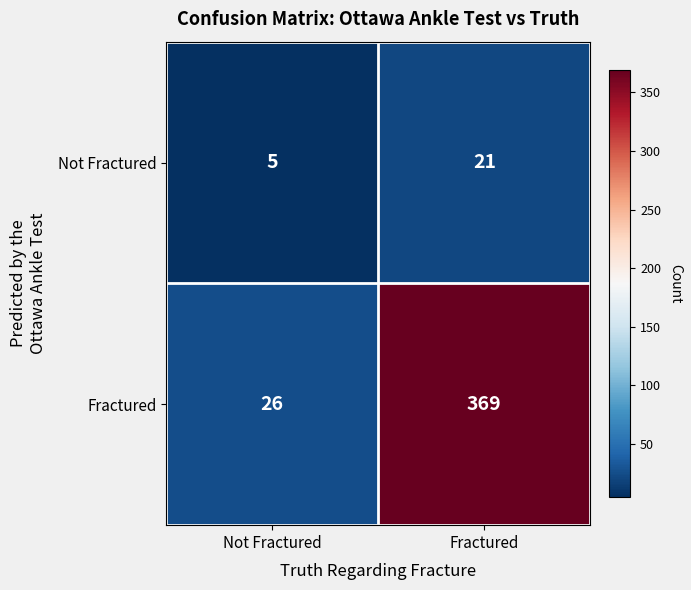

Which category has the lowest value in the Not Fractured series?

Not Fractured